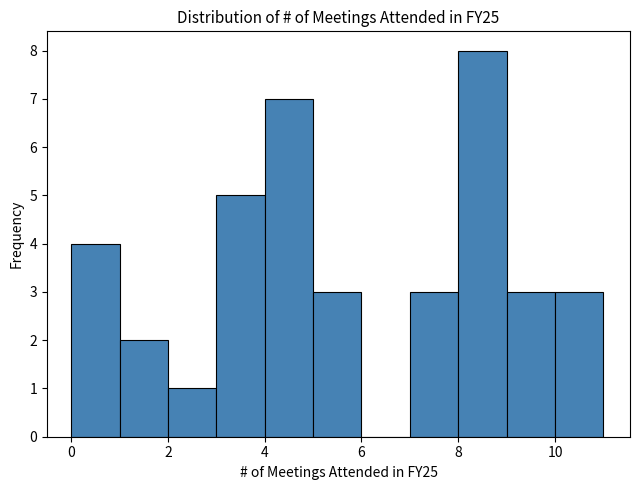

Reading left to right, list every bar in this chart as the range it spans on the x-axis followed by its height. The values are not printed on the chart, so give them approximately, as read against the axis.

0 to 1: 4
1 to 2: 2
2 to 3: 1
3 to 4: 5
4 to 5: 7
5 to 6: 3
6 to 7: 0
7 to 8: 3
8 to 9: 8
9 to 10: 3
10 to 11: 3